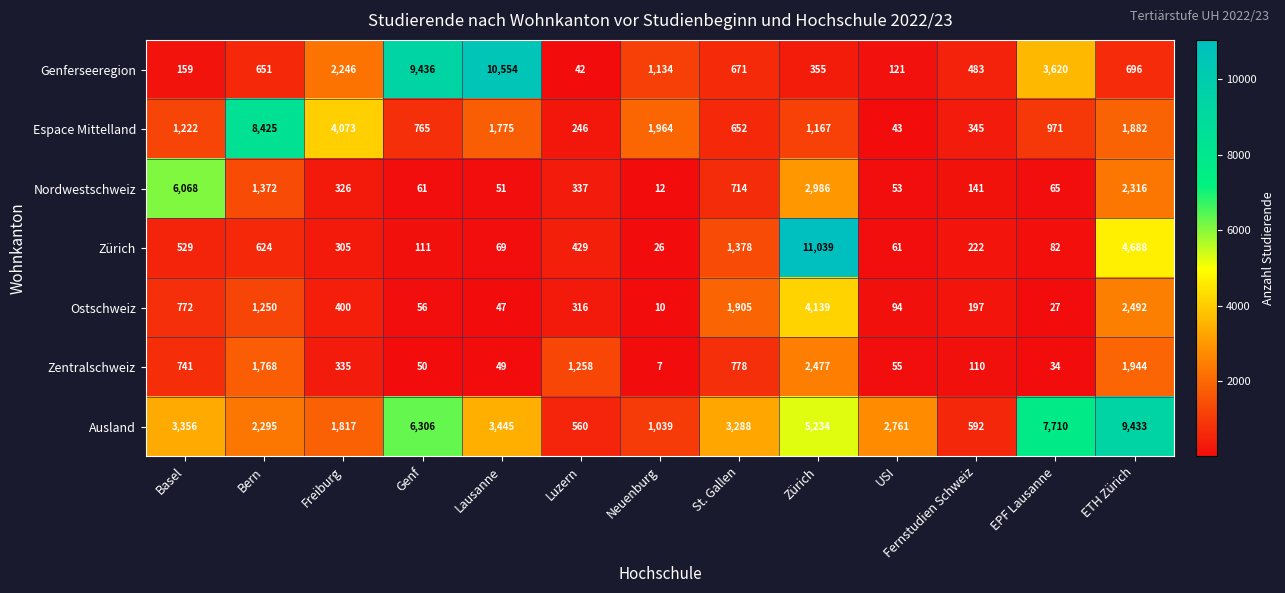

Which label corresponds to the largest value in the chart?

Zürich